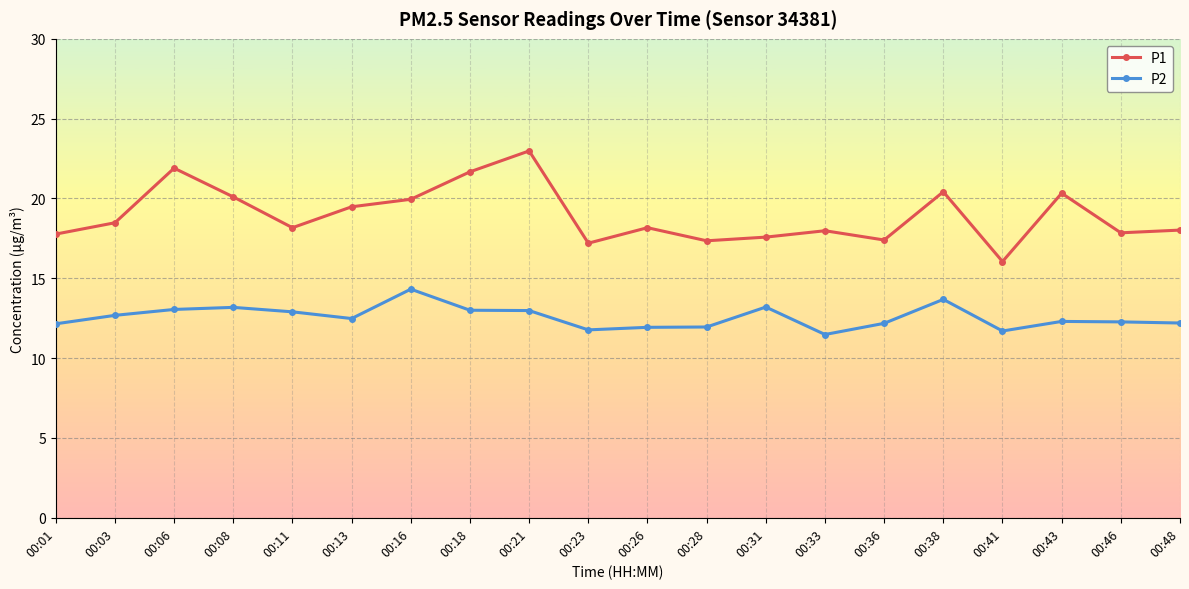

How many categories are shown in the chart?

20